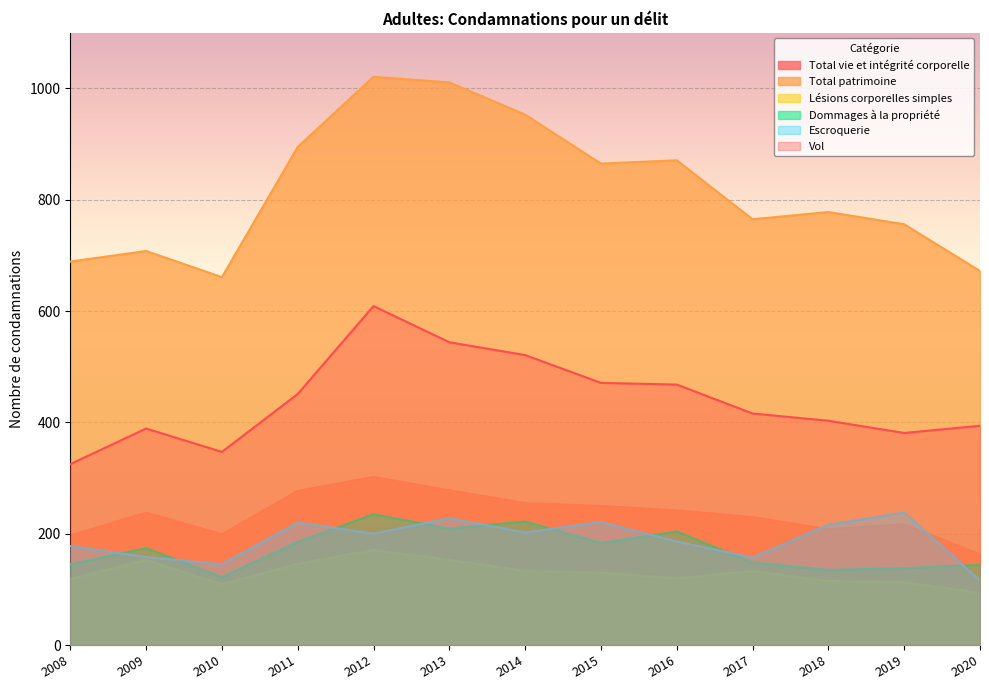

Count the number of data series in this chart.

6